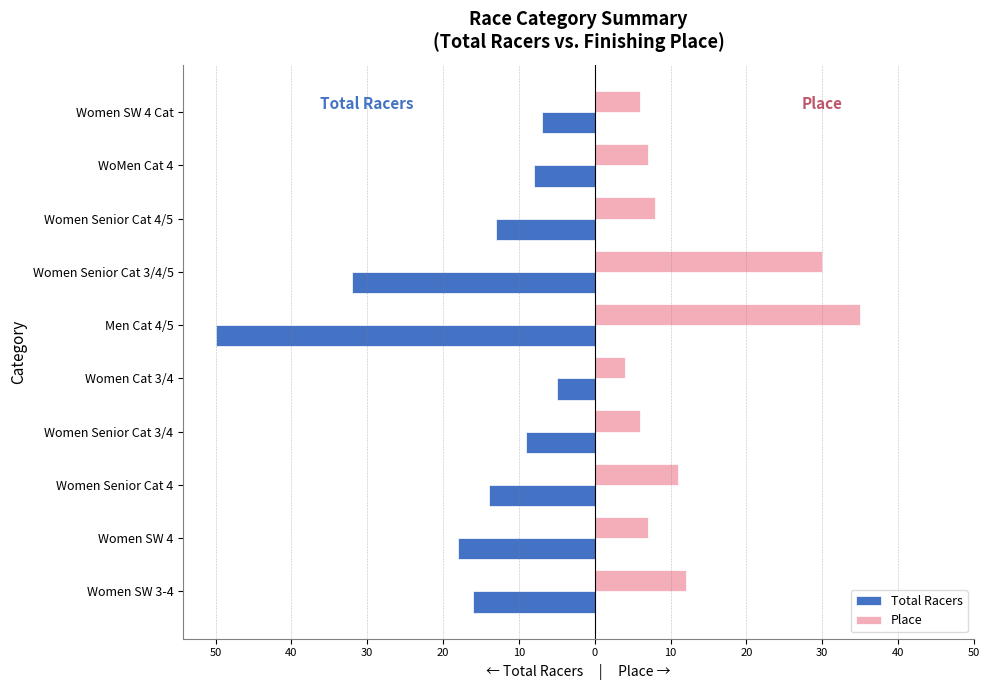

What is the smallest value displayed?

-50